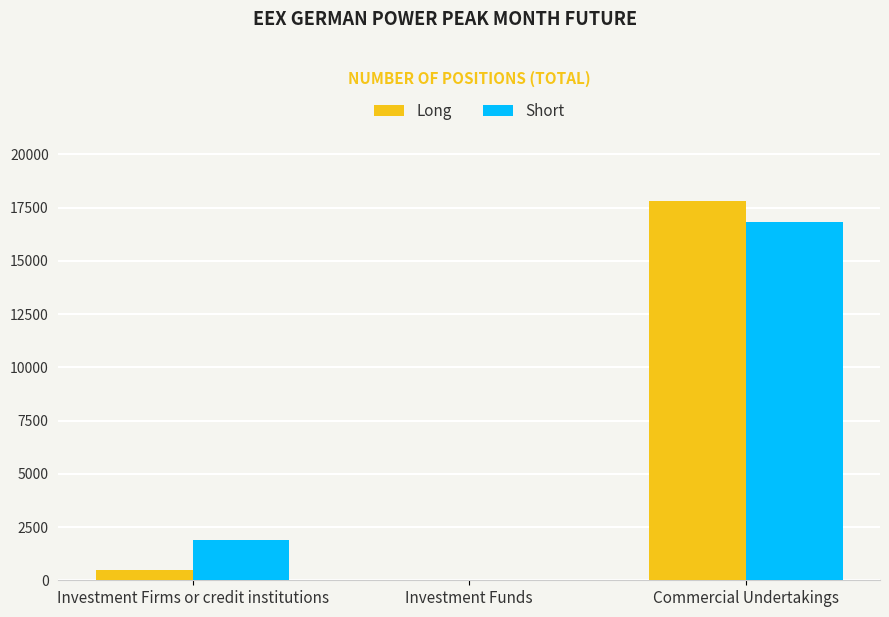

What is the maximum value shown in the chart?

17790